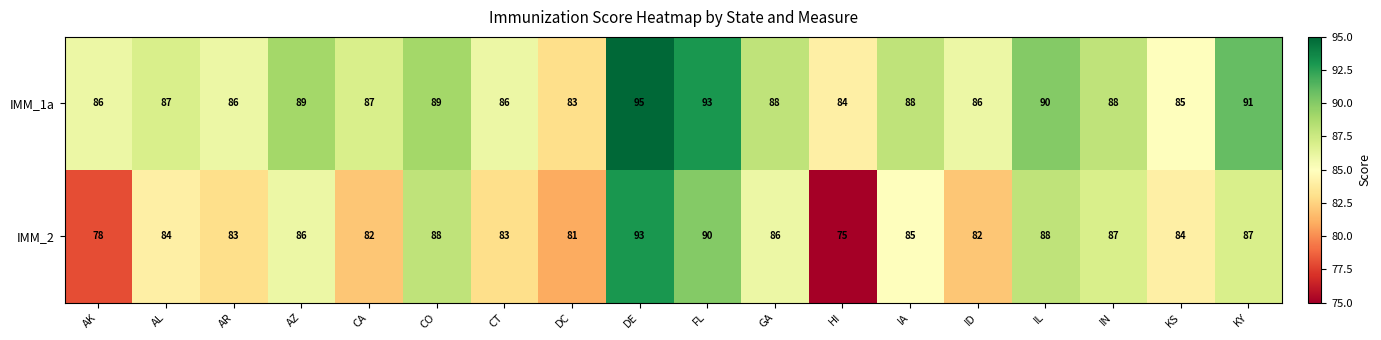

Which category has the lowest value across all series?

HI